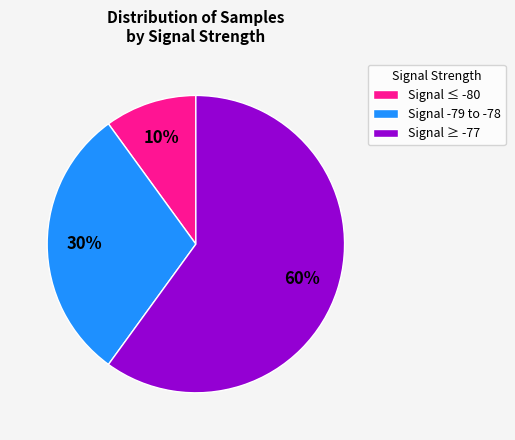

To the nearest percent, what percentage of the pie is Signal ≥ -77?

60%